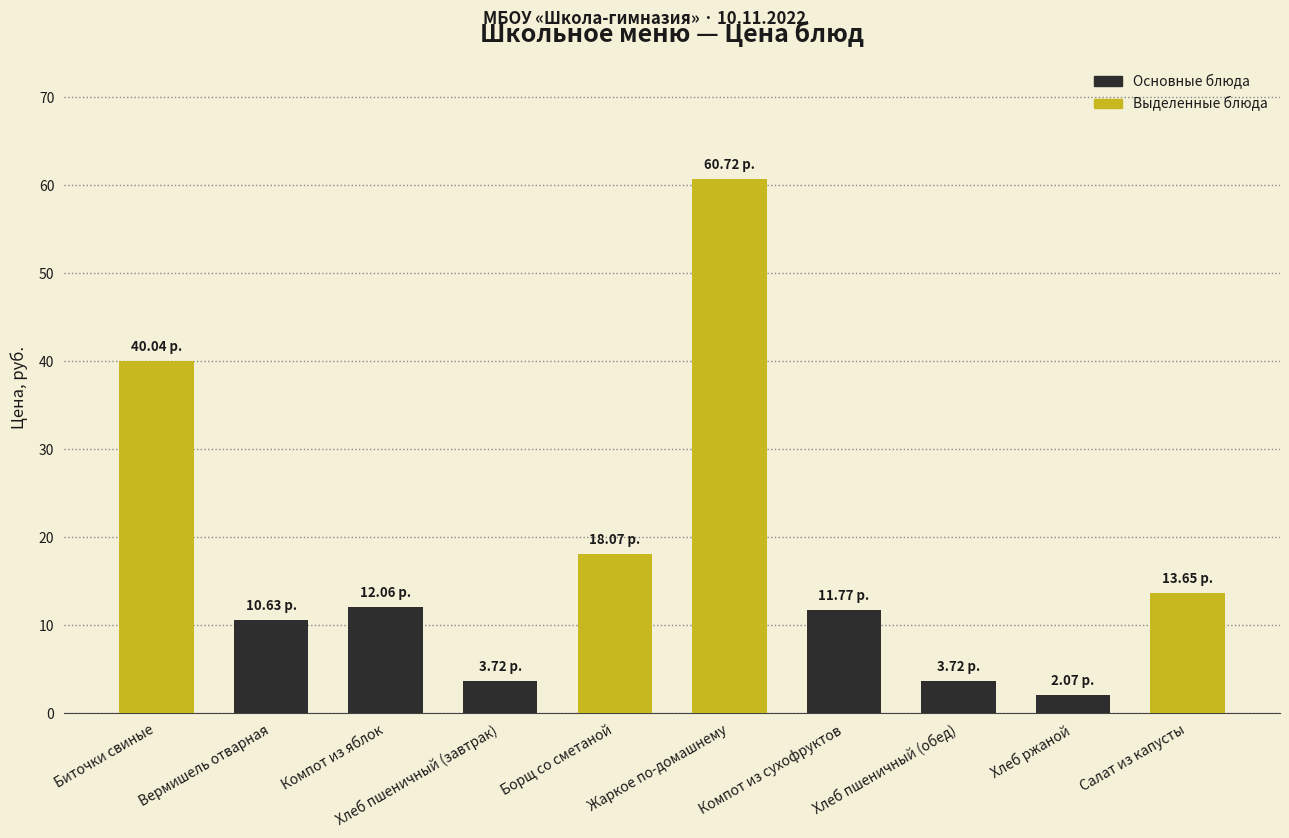

At which category does the chart reach its minimum across all series?

Хлеб ржаной